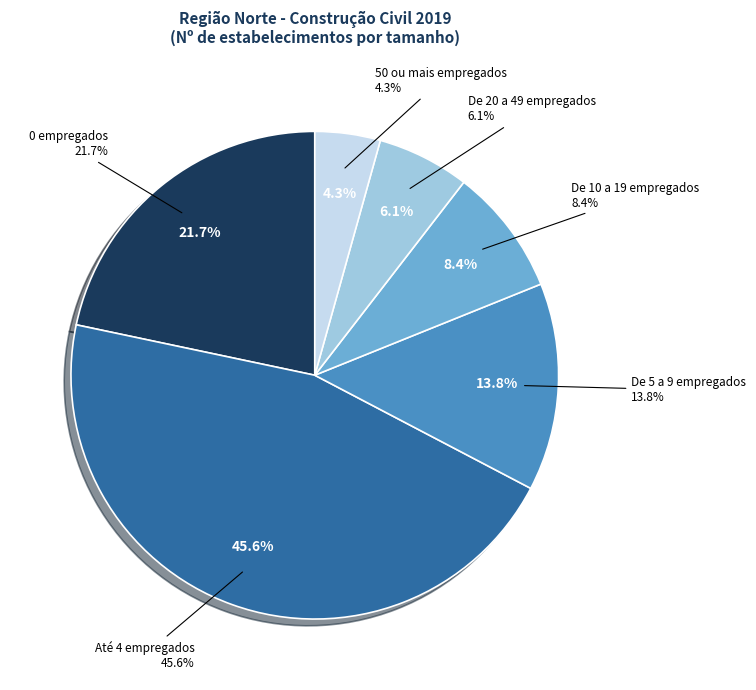

Combined, what portion of the pie is De 5 a 9 empregados and De 20 a 49 empregados?

19.9%